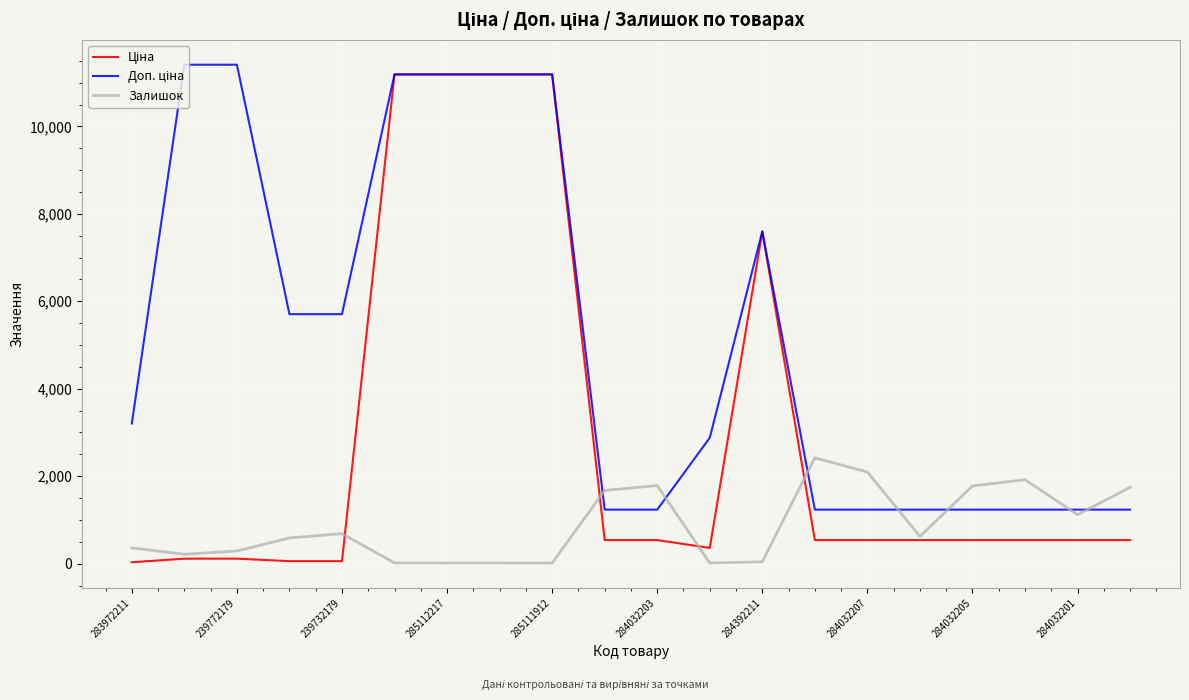

What is the greatest value displayed?

11410.0